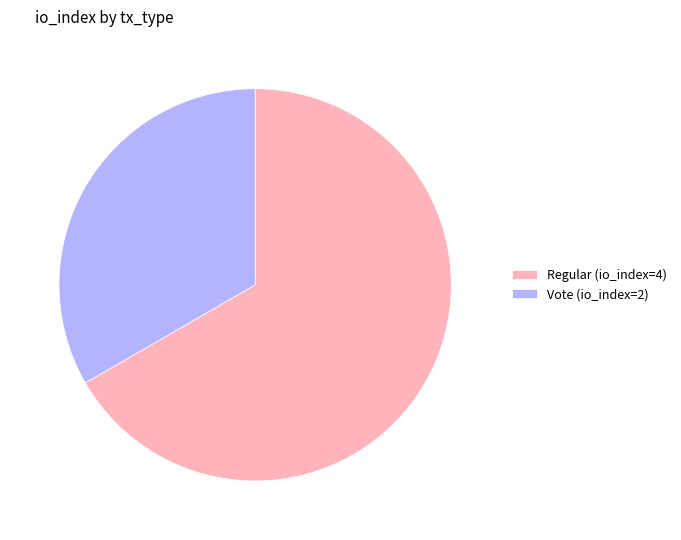

Is it true that Vote (io_index=2) is 33% of the pie?

True